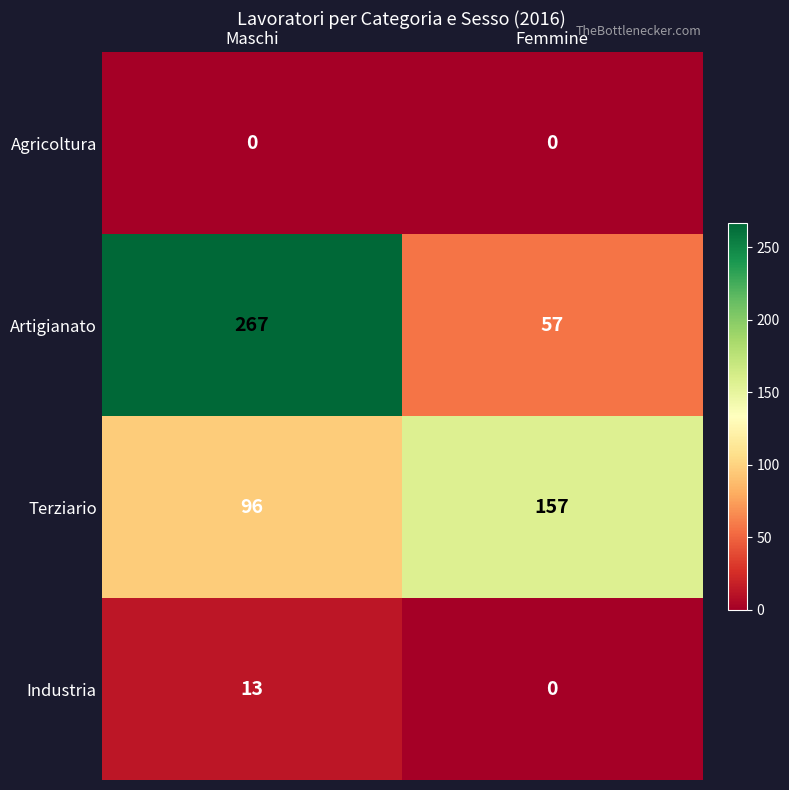

At Maschi, list the series in order from largest to smallest.

Artigianato, Terziario, Industria, Agricoltura